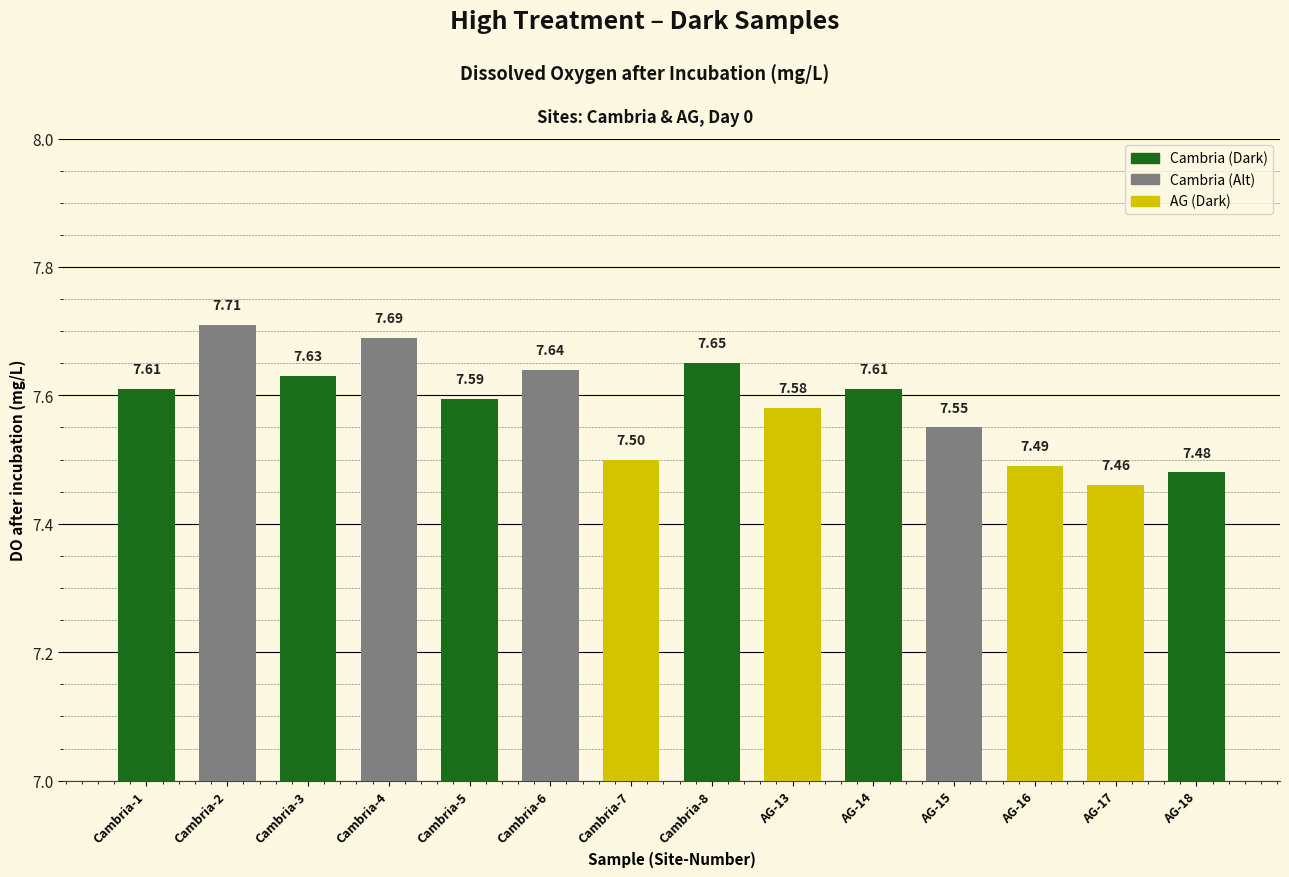

Between Cambria-4 and AG-15, which is larger?

Cambria-4